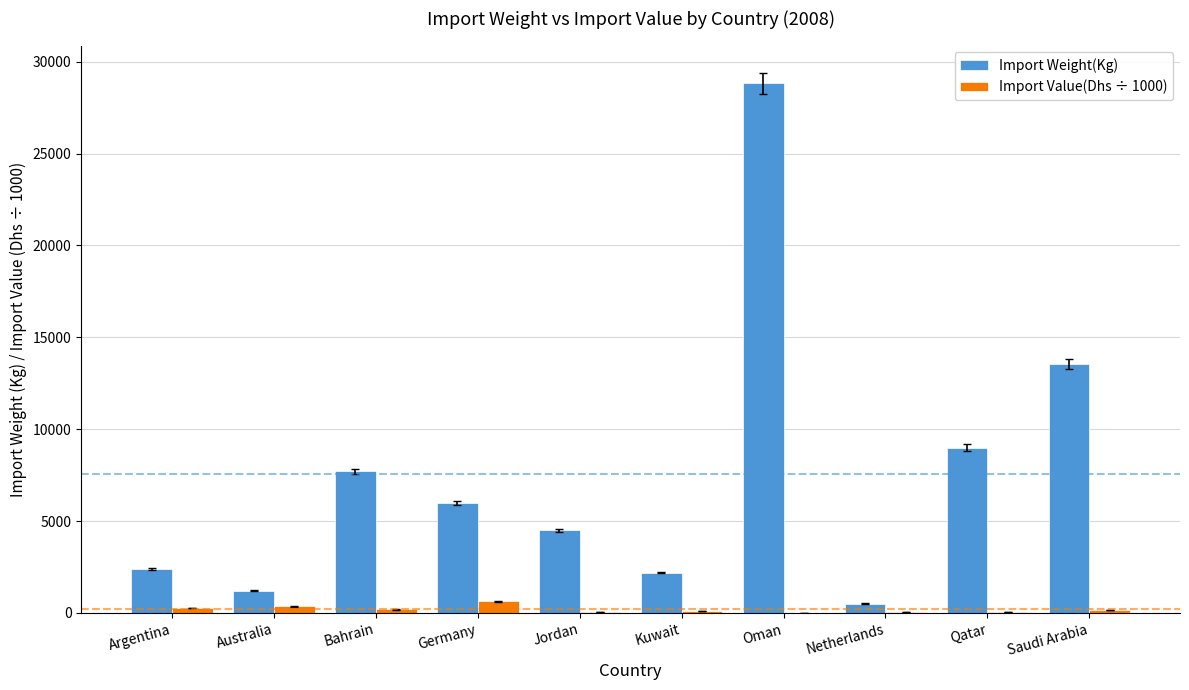

At which category is the sum across all series the highest?

Oman